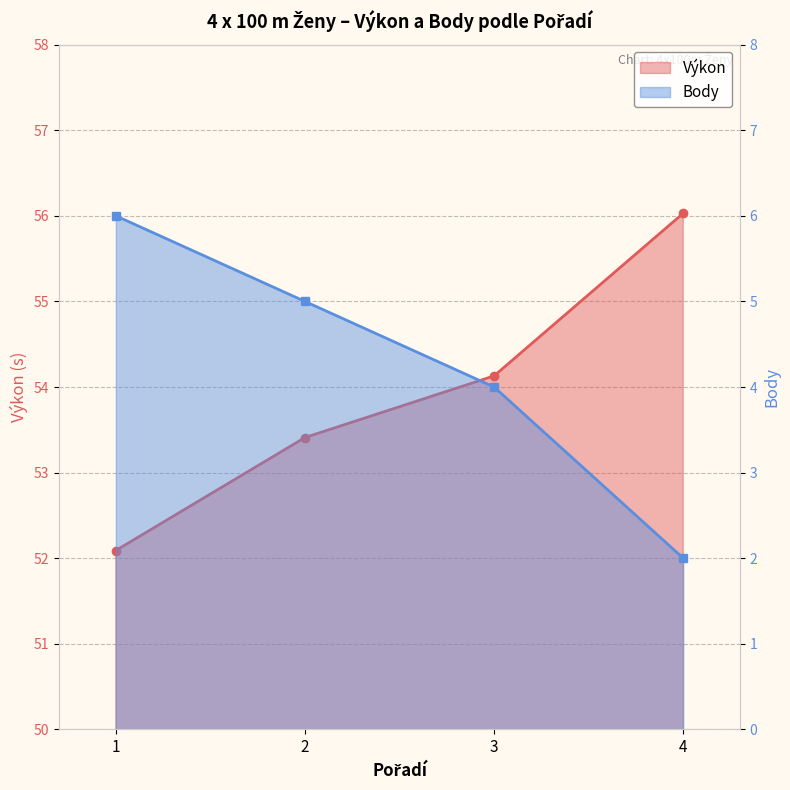

Which label corresponds to the largest value in the chart?

4